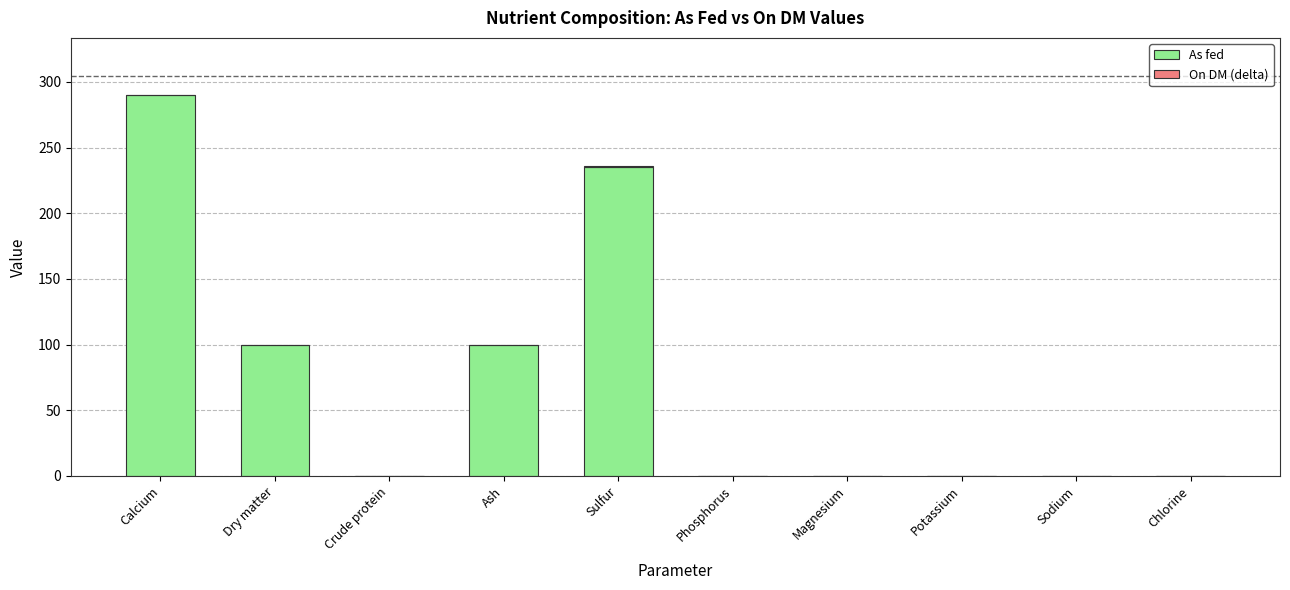

The As fed series shows 161.1 at Calcium. True or false?

False